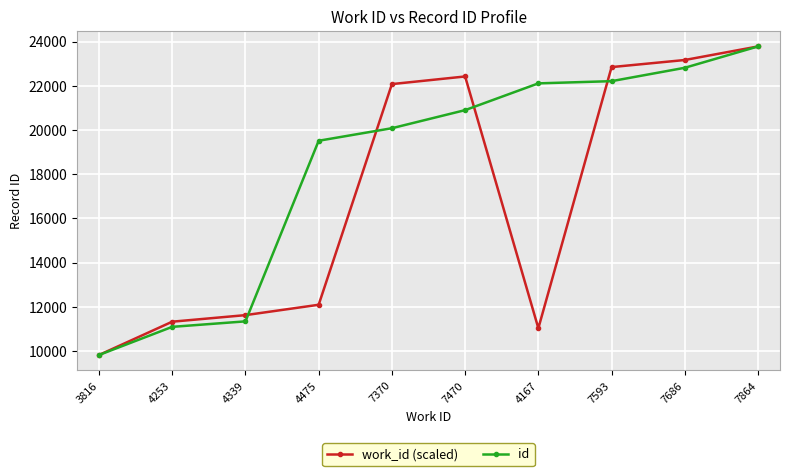

What is the sum of all id values?

183667.0